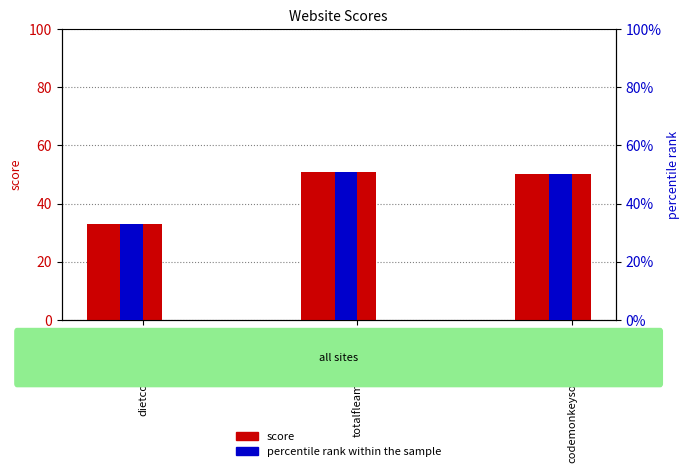

What is the difference between the maximum and minimum values in the percentile rank within the sample series?

0.2